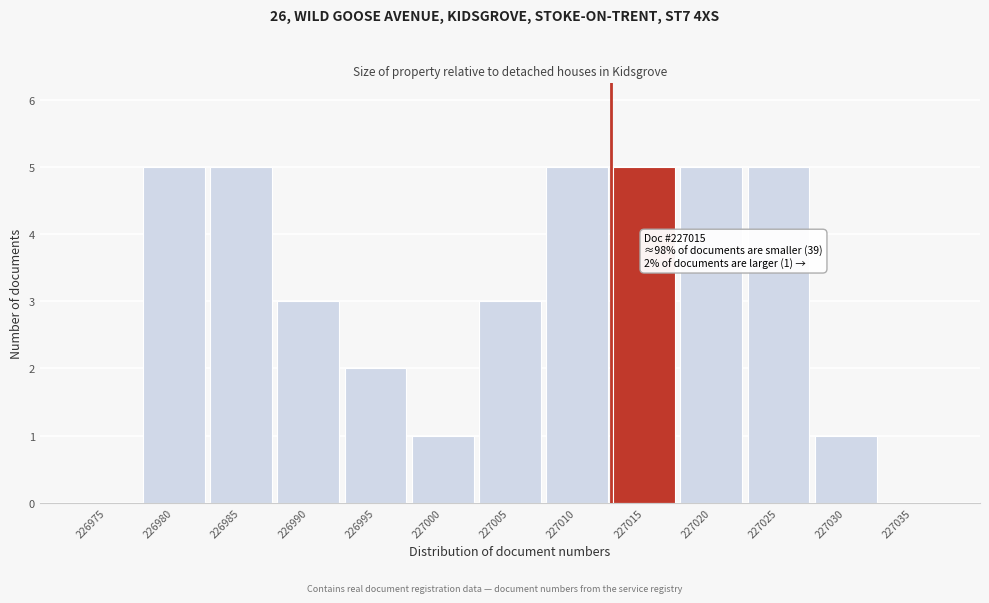

Reading left to right, list all the values displayed in this chart.

226975=0	226980=5	226985=5	226990=3	226995=2	227000=1	227005=3	227010=5	227015=5	227020=5	227025=5	227030=1	227035=0